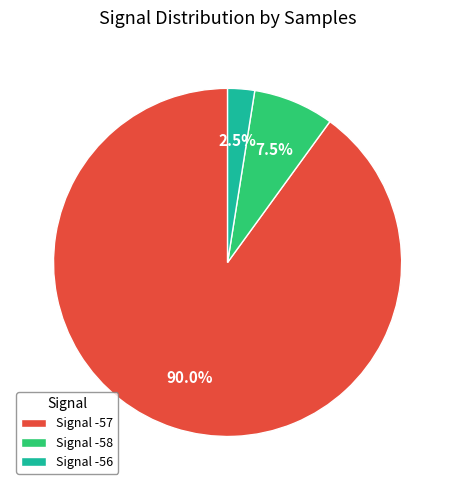

Is there any slice that represents more than half of the pie?

Yes